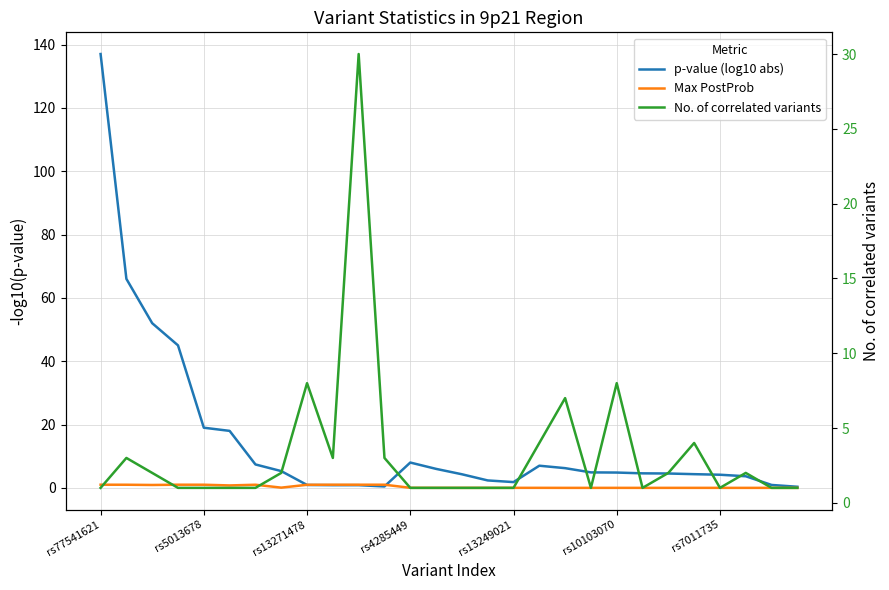

Which series has the largest total across all categories?

p-value (log10 abs)